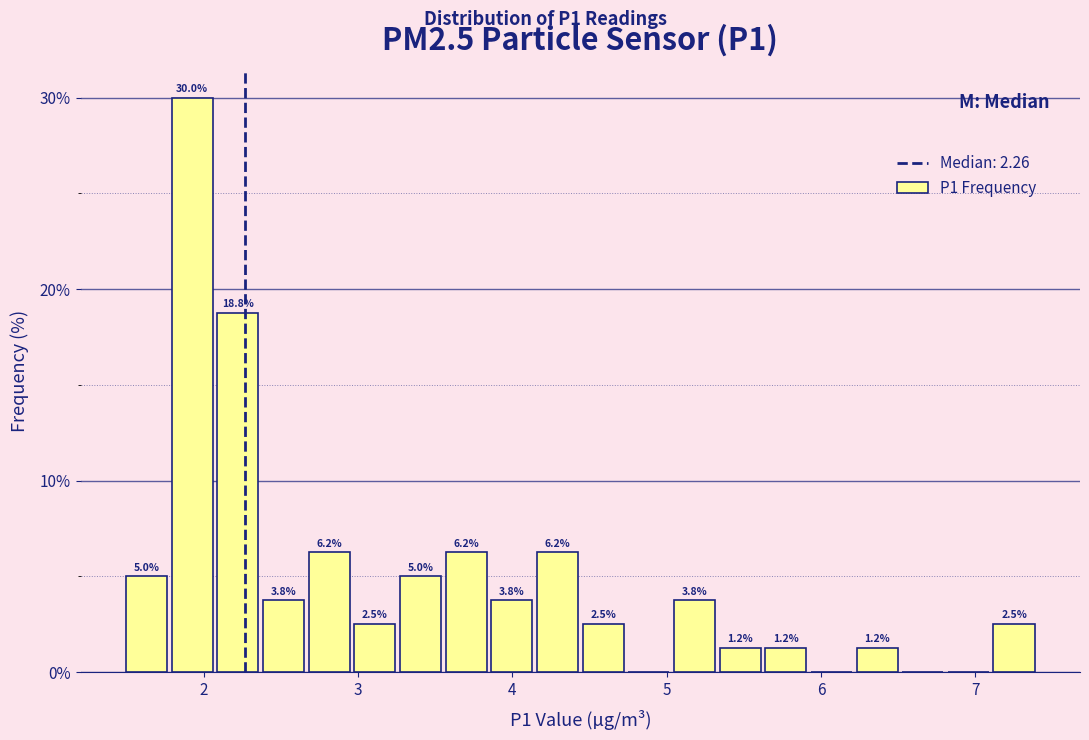

Read against the x-axis, roughly where is the centre of the tallest bar?

1.9